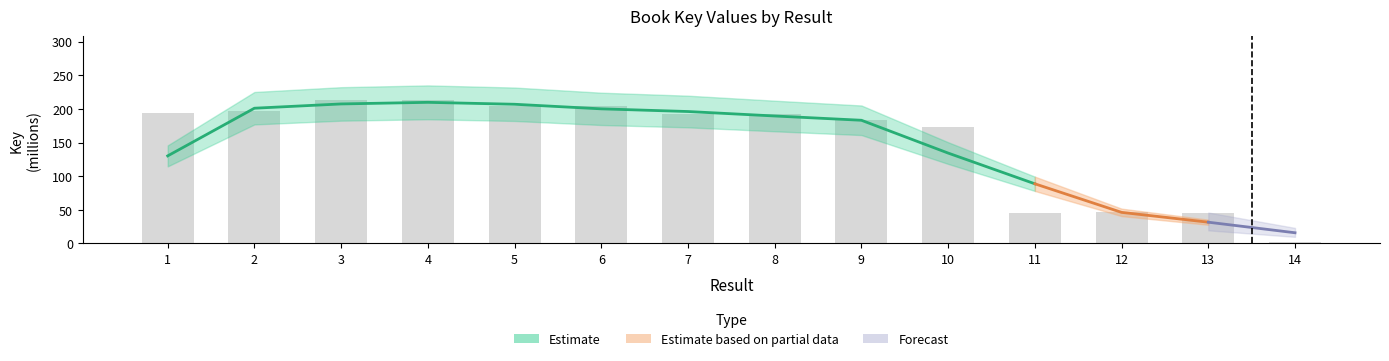

What is the difference between the maximum and minimum values?

210.7